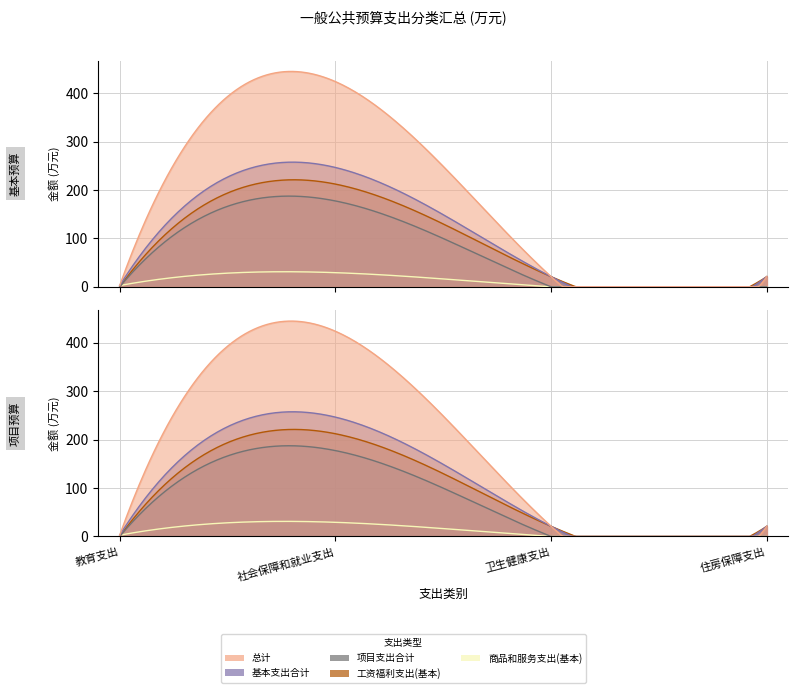

Does the chart display data point markers on the line(s)?

No